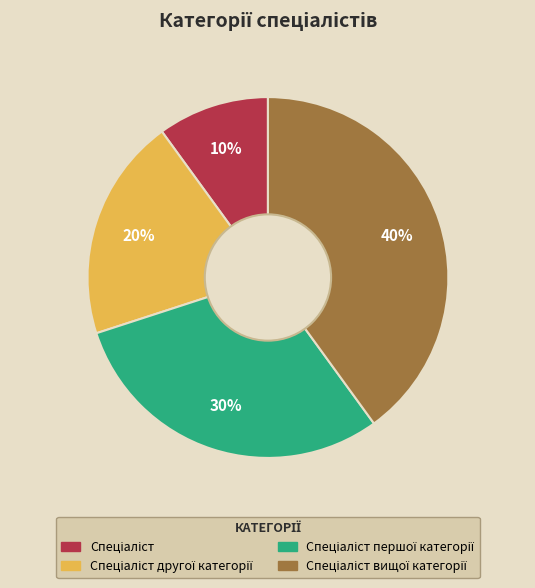

Is there a majority slice in this chart?

No